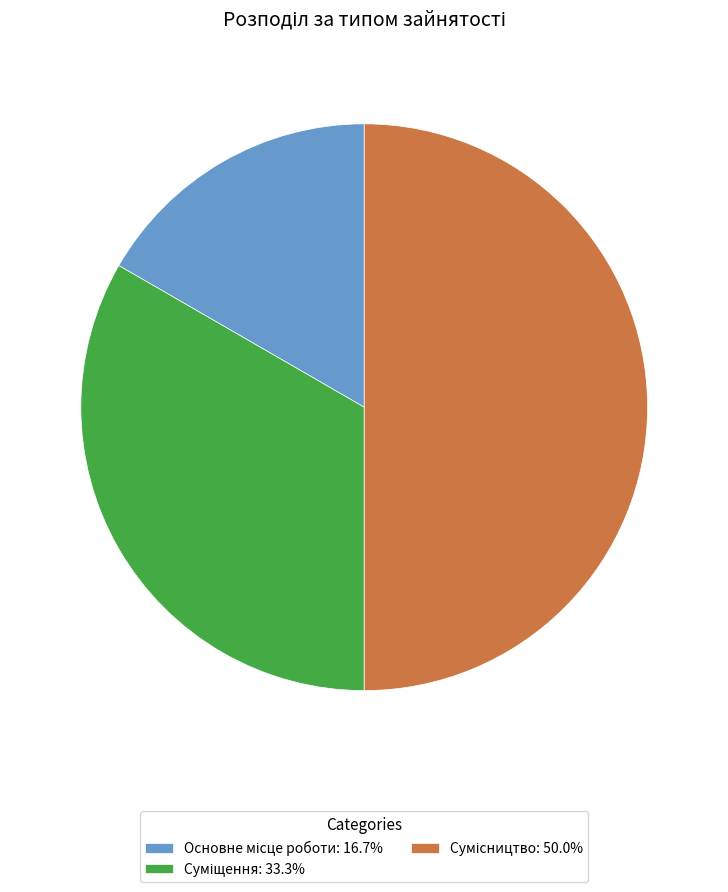

Which slice is the smallest?

Основне місце роботи